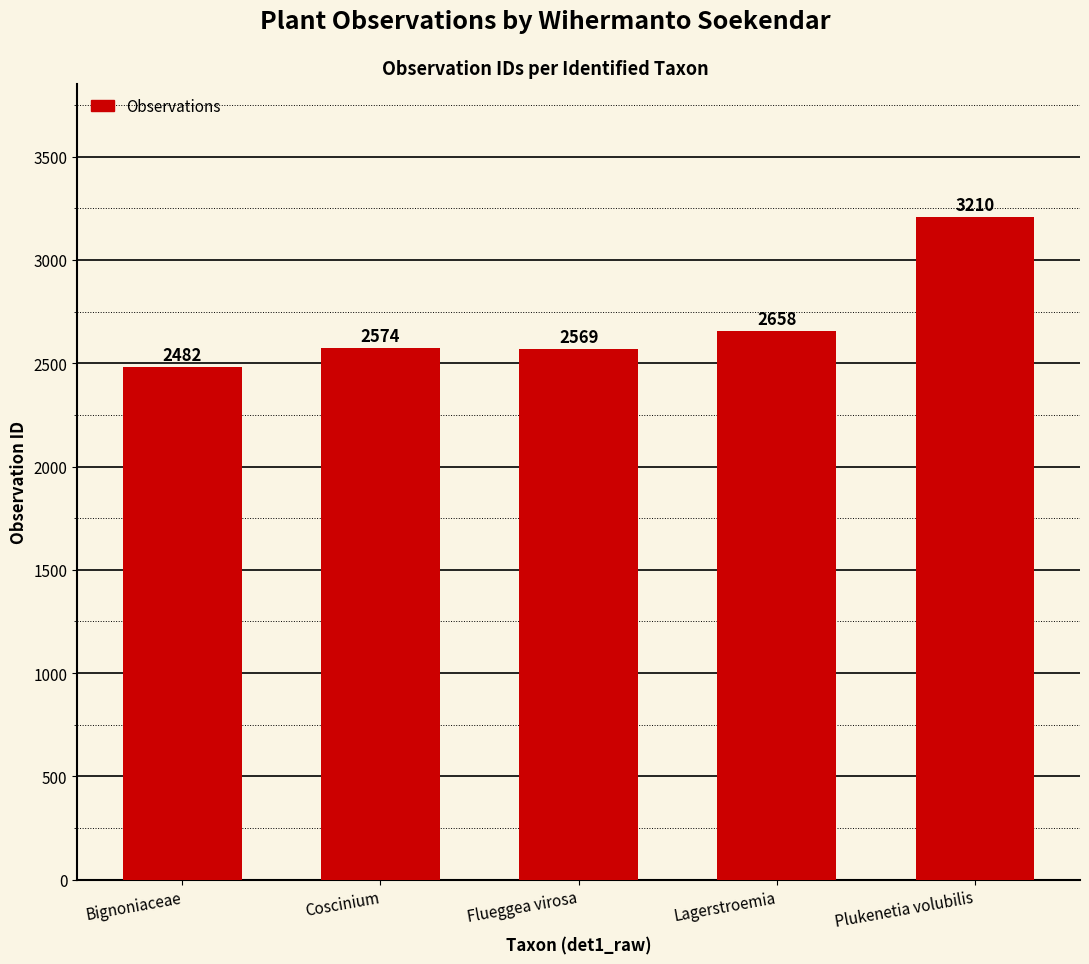

List the labels in order of value, smallest first.

Bignoniaceae, Flueggea virosa, Coscinium, Lagerstroemia, Plukenetia volubilis